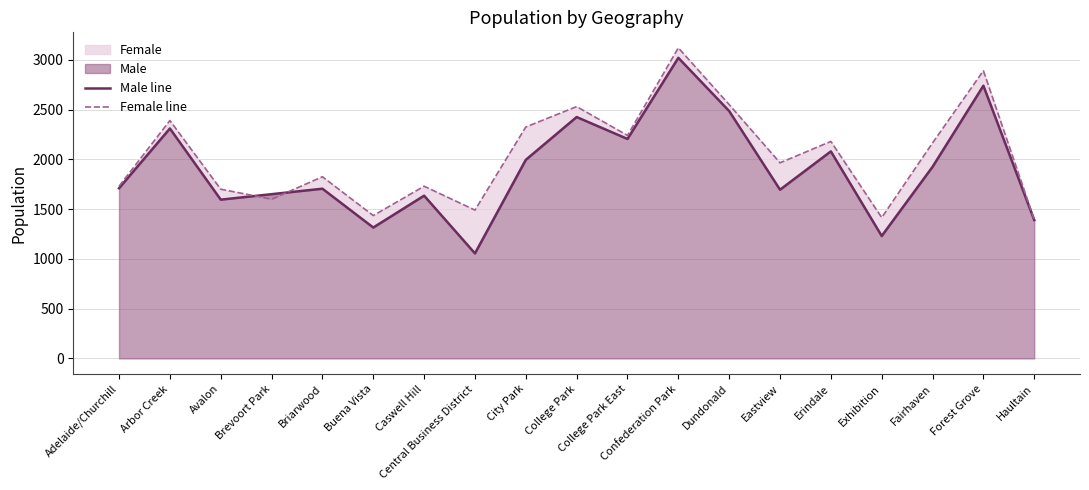

The value of Male line at Arbor Creek is 4020. True or false?

False